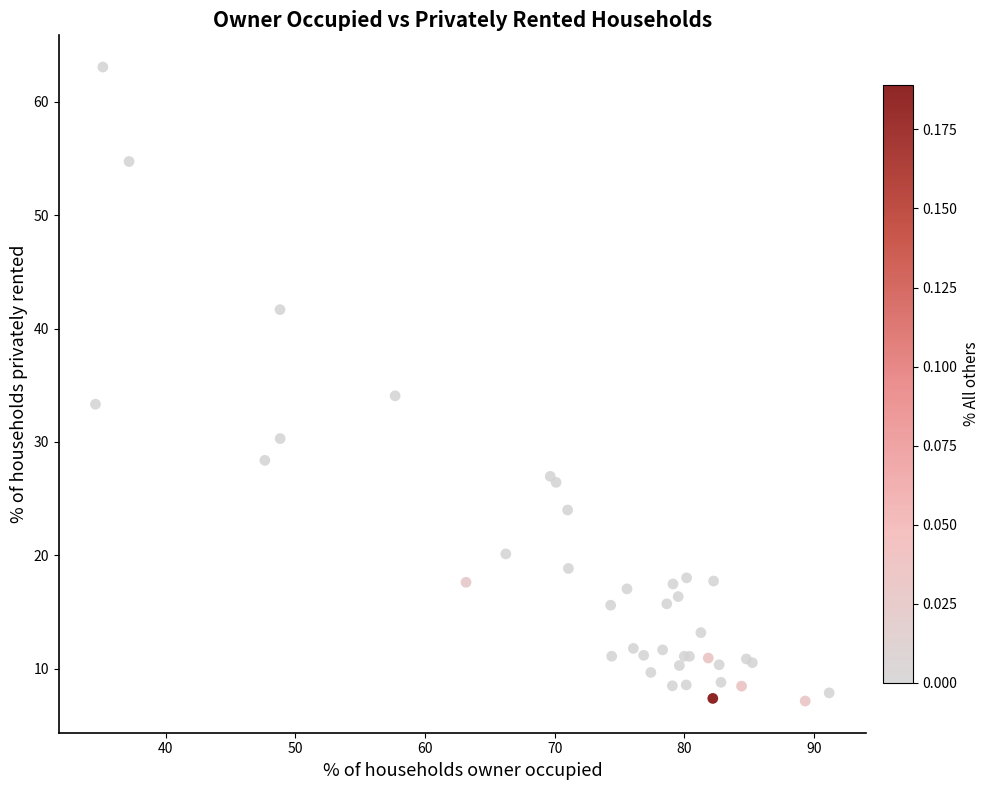

What Y value in the scatter plot is closest to 35?

34.1